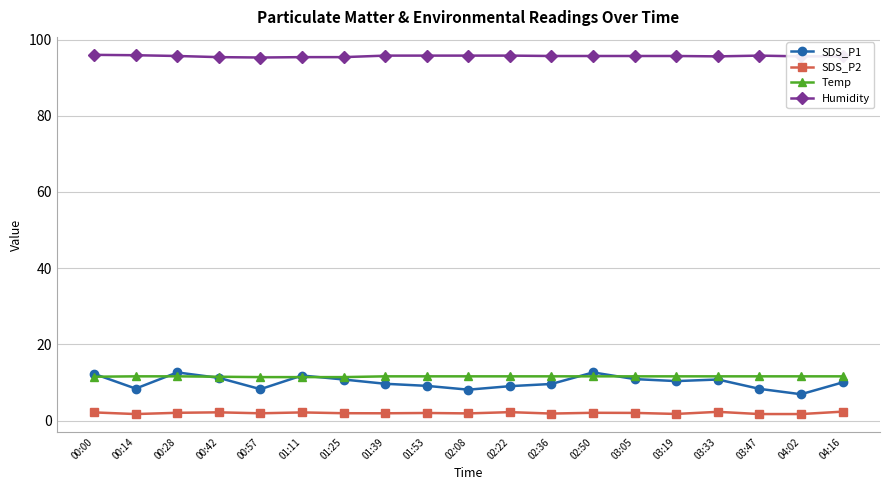

What is the minimum value for SDS_P1?

6.9